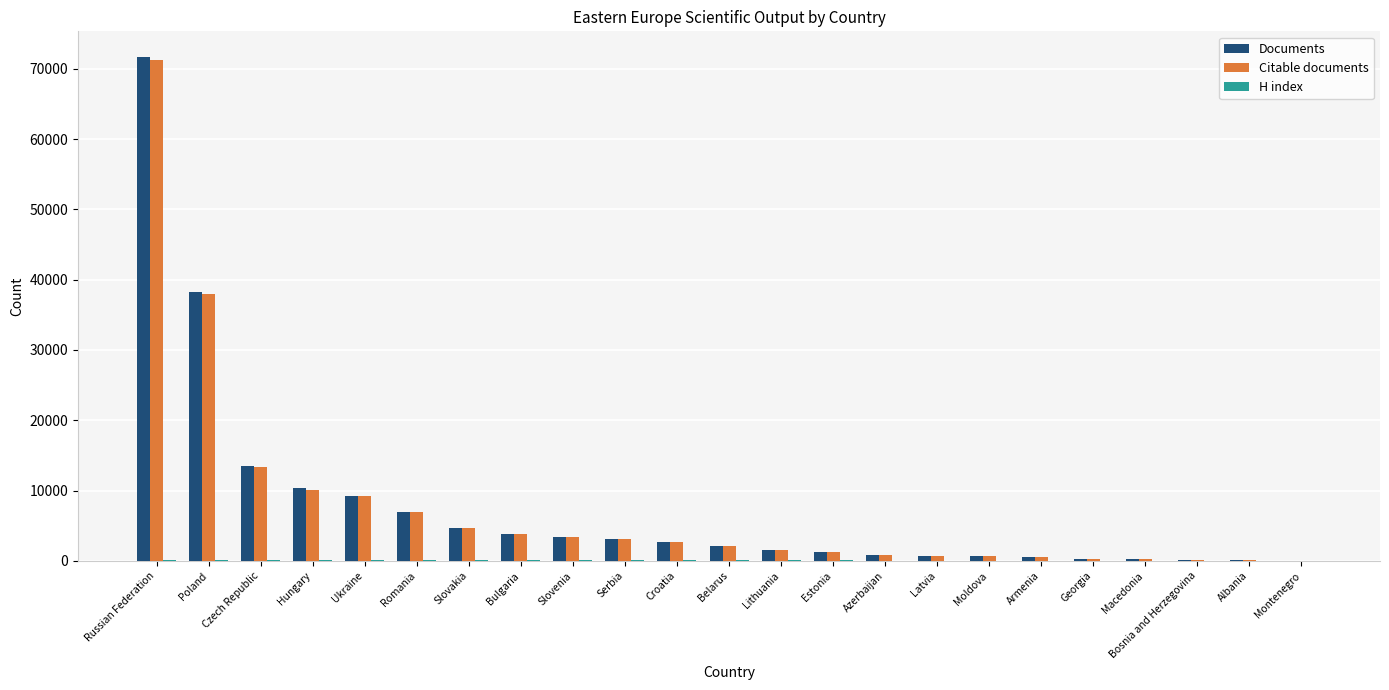

Which series changed the most between Czech Republic and Bulgaria?

Documents